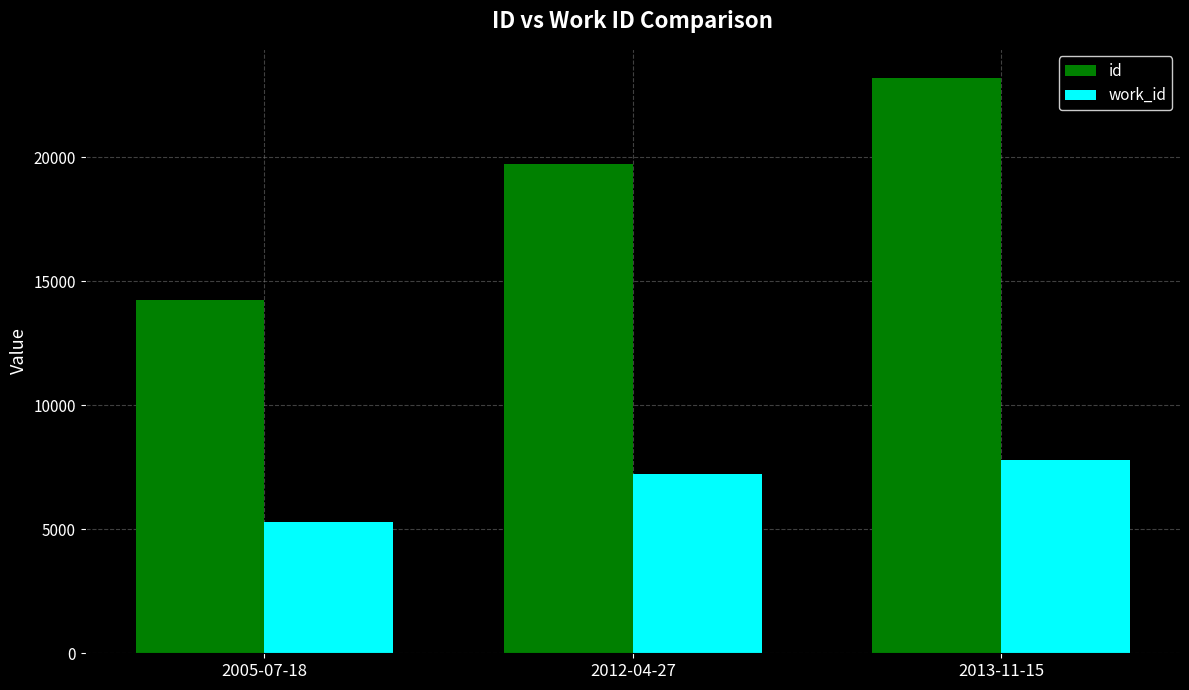

Count the number of categories in the chart.

3